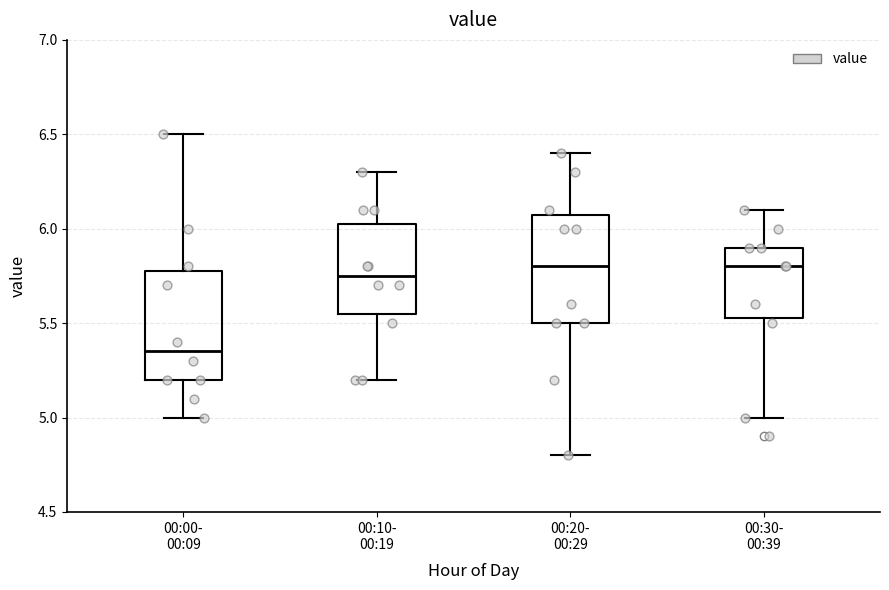

Where is the upper edge of the box for 00:20- 00:29 on the y-axis? The values are not printed on the chart, so give them approximately, as read against the axis.

6.10